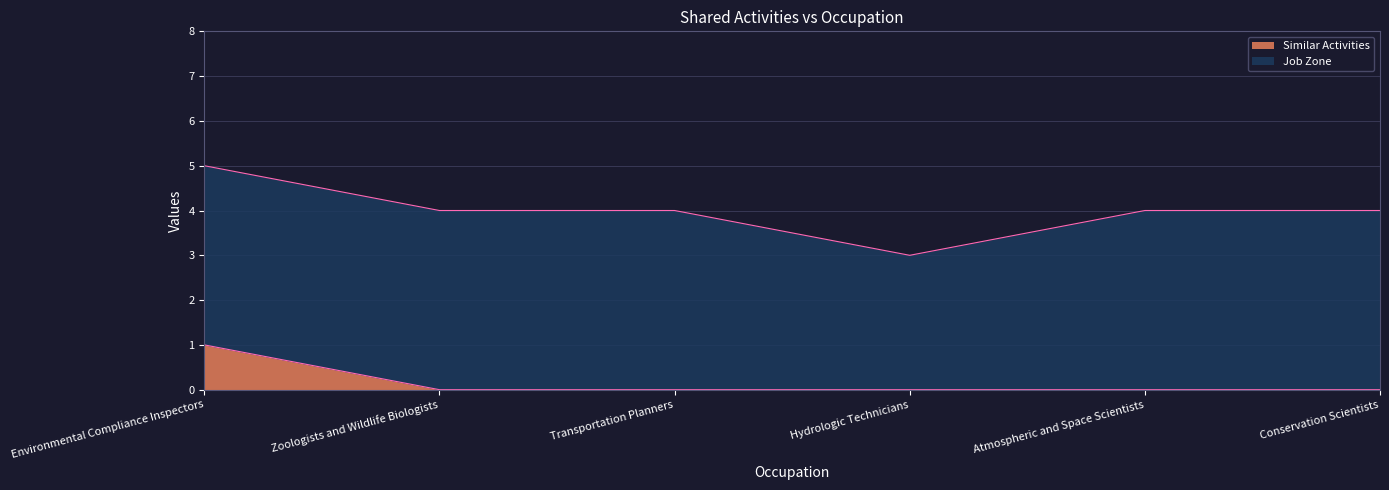

How many values are between 0 and 1?

6